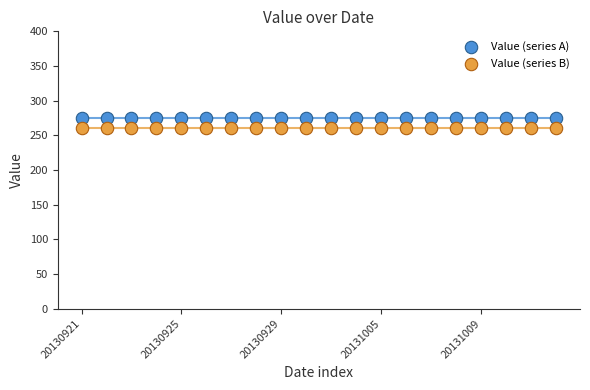

What are all the series names shown in the legend?

Value (series A), Value (series B)